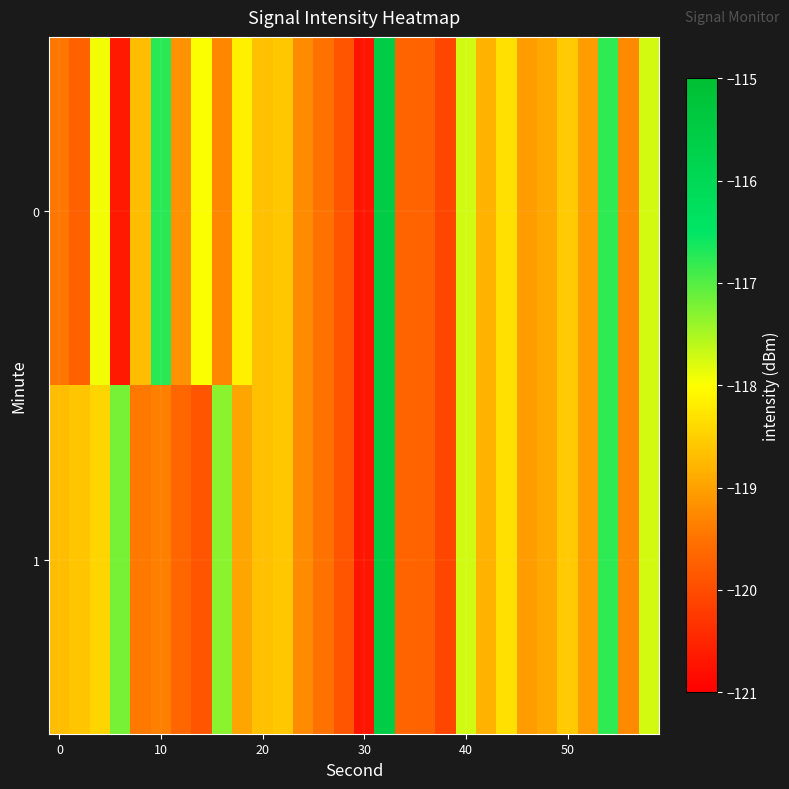

Reading left to right, what are all the values shown in this chart?

0: -119.5	-119.7	-117.9	-120.7	-118.7	-116.7	-119.2	-118.0	-119.3	-118.2	-118.7	-118.6	-119.2	-119.5	-119.9	-120.7	-115.6	-119.7	-119.7	-120.1	-117.7	-118.8	-118.3	-119.1	-118.9	-118.6	-119.0	-116.8	-119.2	-117.7
1: -118.7	-118.6	-118.4	-117.2	-119.4	-119.4	-119.7	-119.9	-117.3	-119.0	-118.7	-118.6	-119.2	-119.5	-119.9	-120.7	-115.6	-119.7	-119.7	-120.1	-117.7	-118.8	-118.3	-119.1	-118.9	-118.6	-119.0	-116.8	-119.2	-117.7